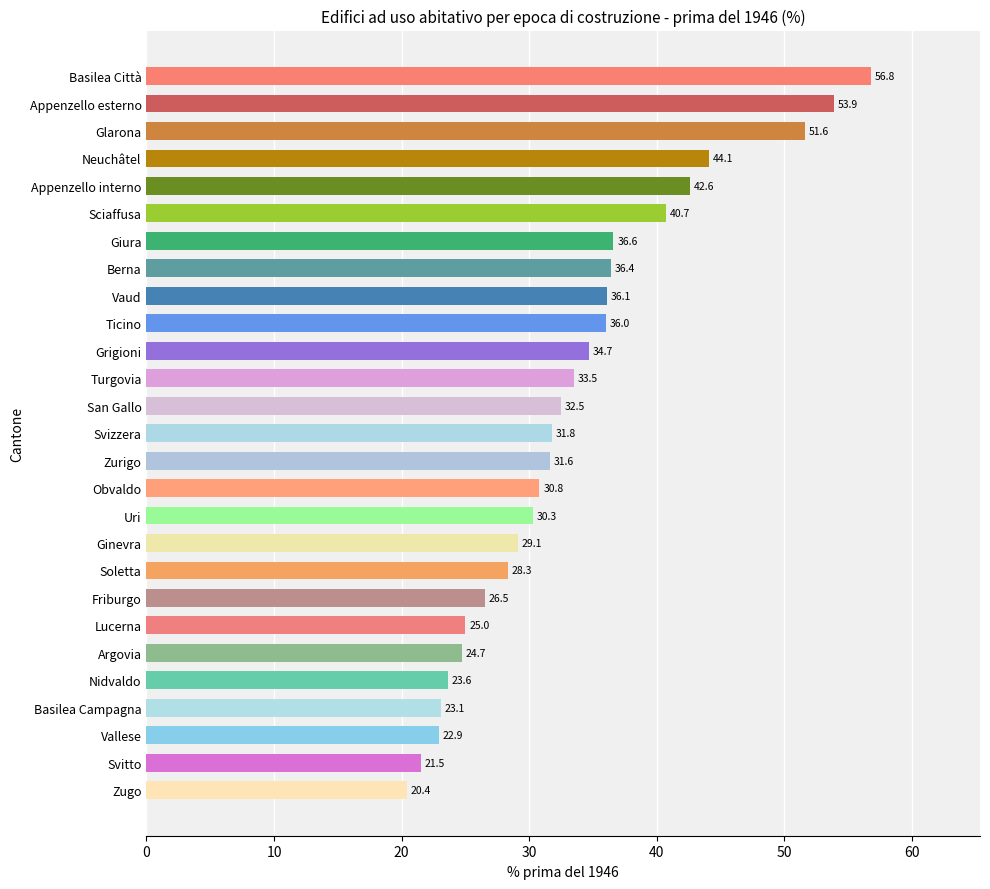

What is the change in value from Soletta to Argovia?

-3.6